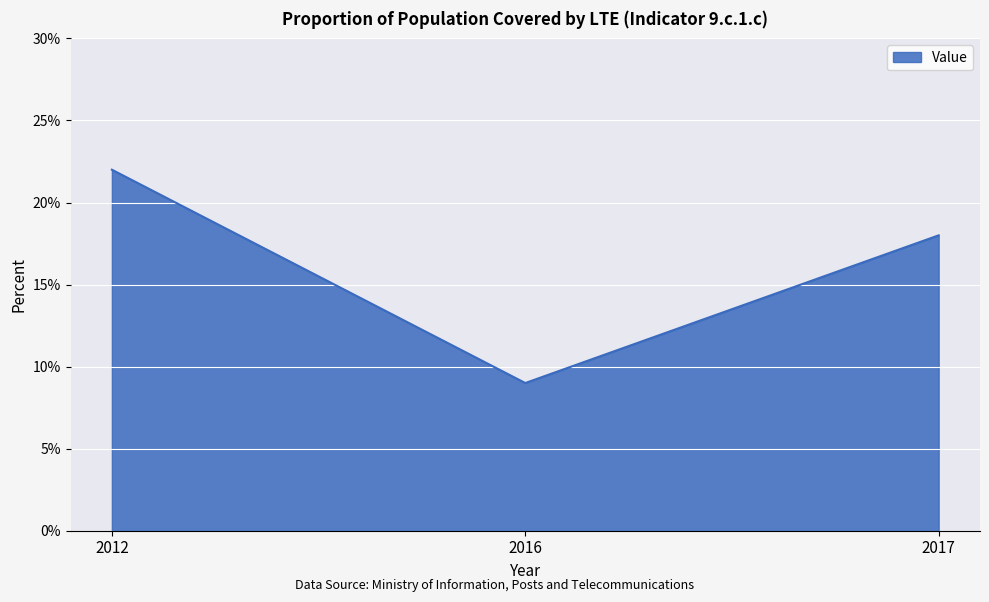

At which label does the data first exceed 18?

2012